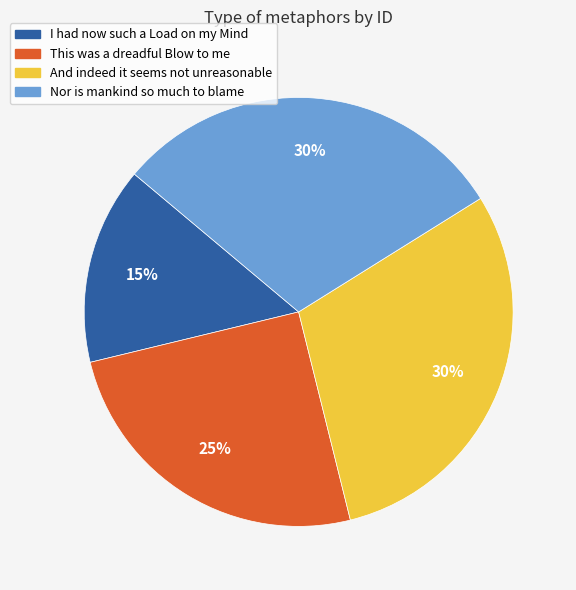

Is it true that This was a dreadful Blow to me is 25% of the pie?

True